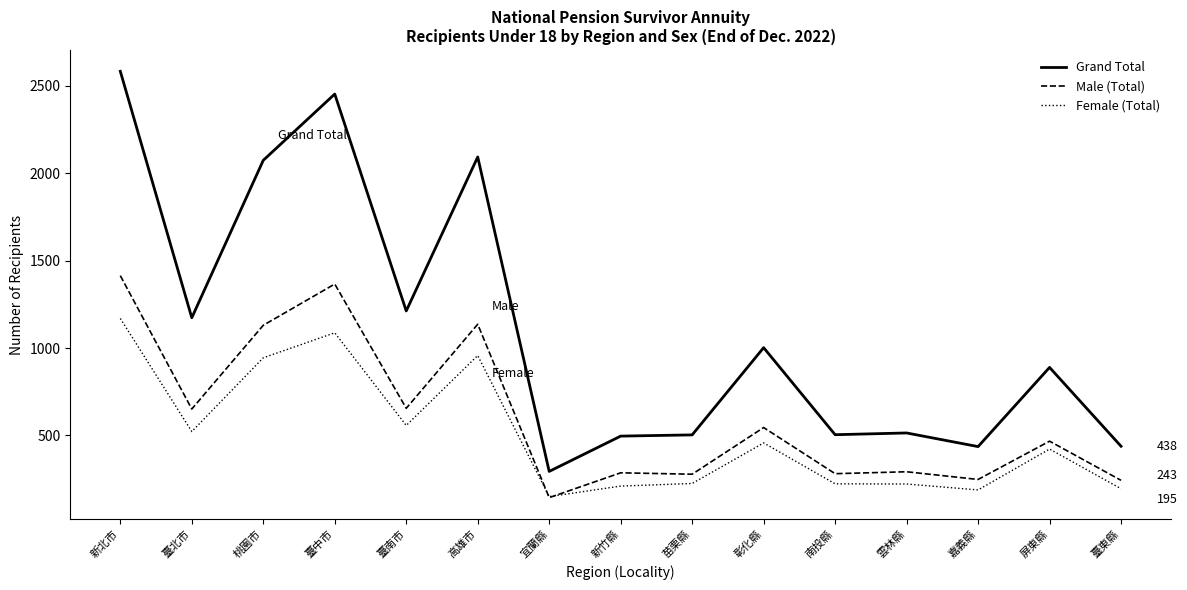

What is the lowest value of the Grand Total series?

294